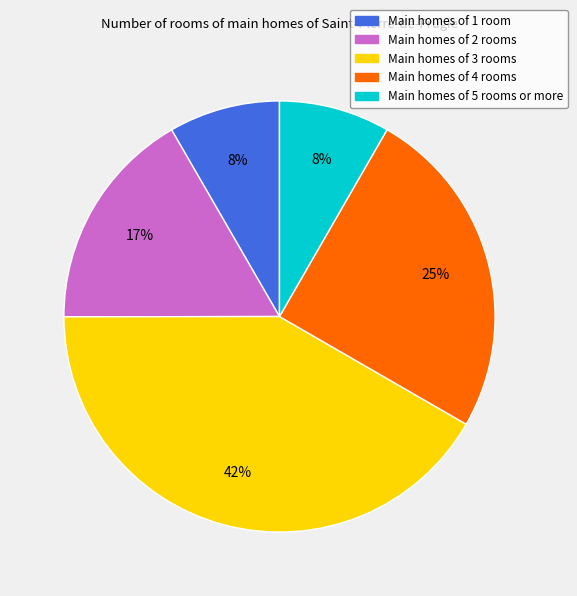

Is there any slice that represents more than half of the pie?

No